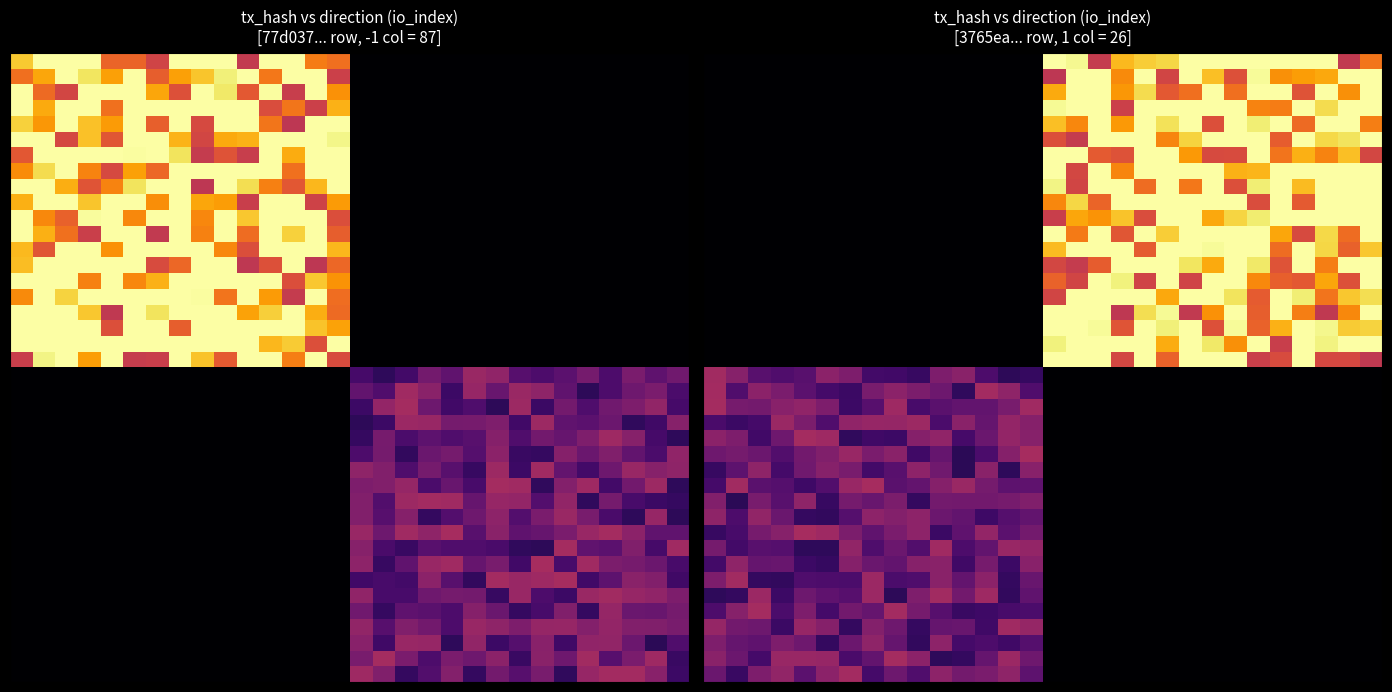

What is the spread (max minus min) of values at 11?

36.0